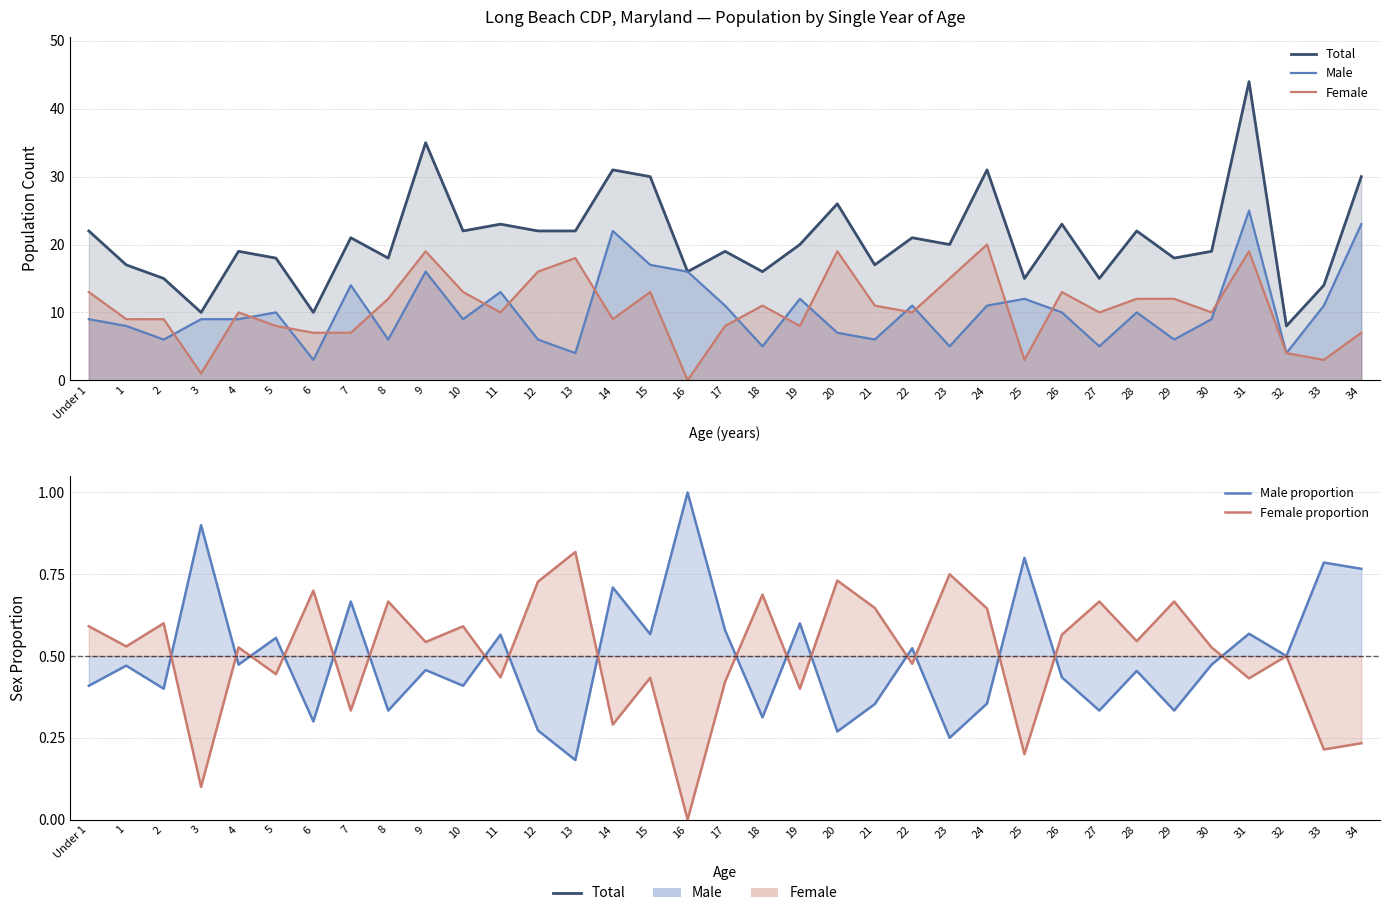

At how many categories does at least one series exceed 15?

28